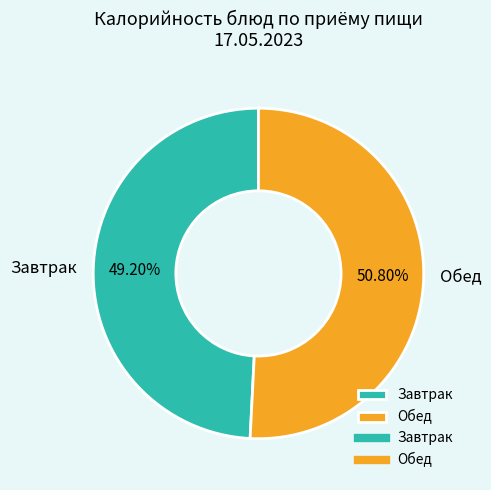

Which slice represents more than half of the pie?

Обед